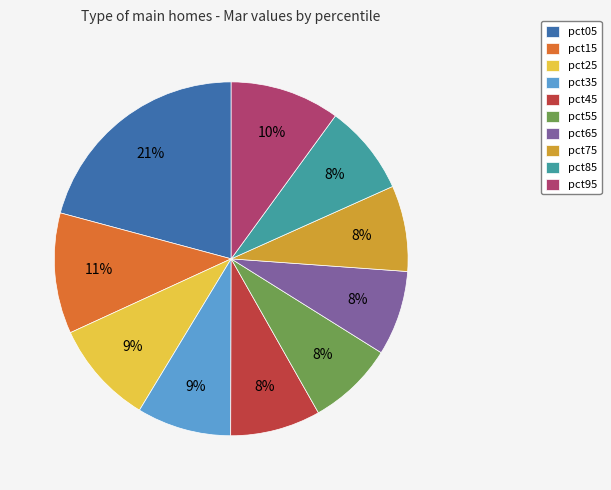

Count the number of slices in the pie.

10